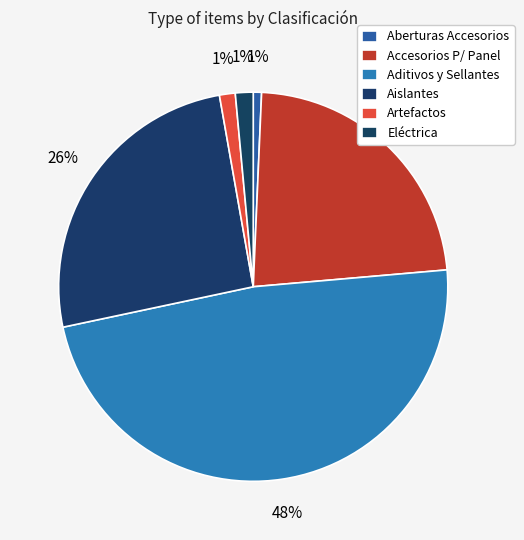

How many slices are in this pie chart?

6